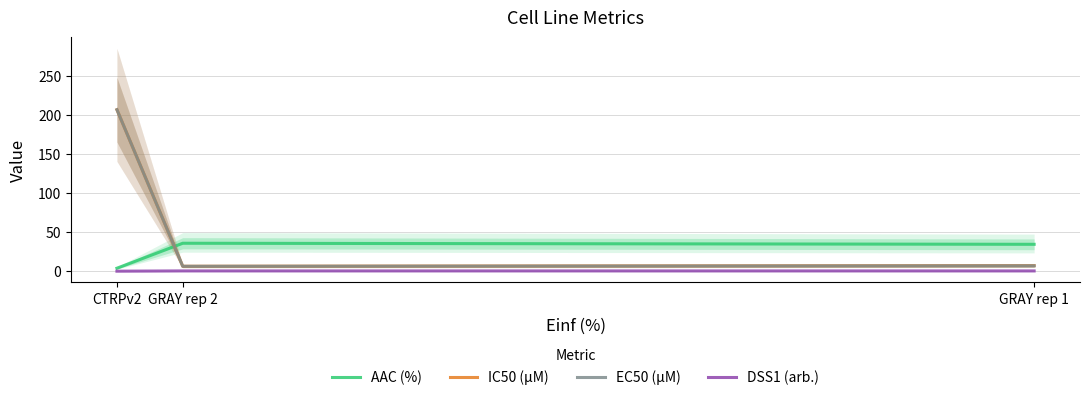

At which label is AAC (%) closest to 19?

CTRPv2